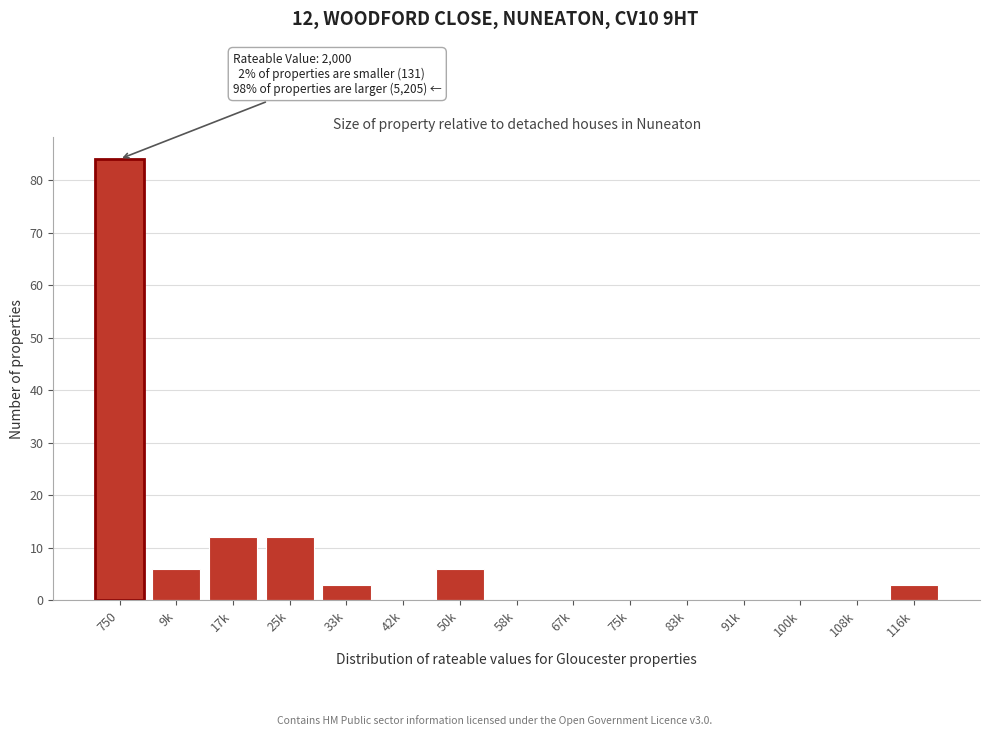

Reading left to right, transcribe all the data shown in this chart.

750=84	9k=6	17k=12	25k=12	33k=3	42k=0	50k=6	58k=0	67k=0	75k=0	83k=0	91k=0	100k=0	108k=0	116k=3